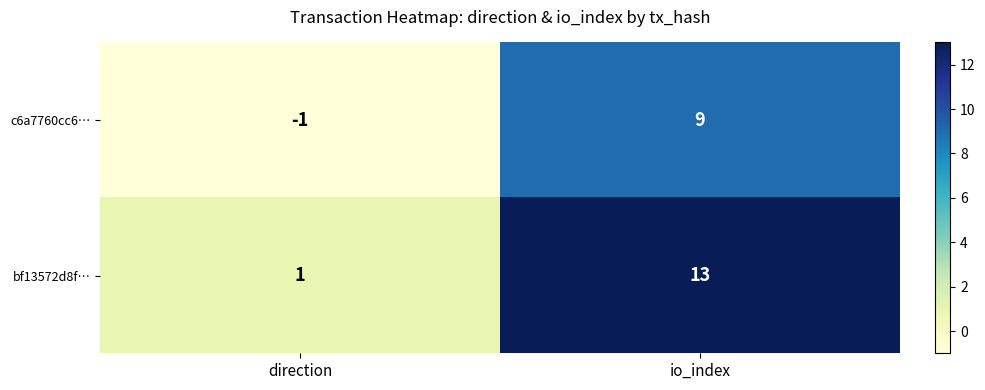

What is the sum of the bf13572d8f… values at io_index and direction?

14